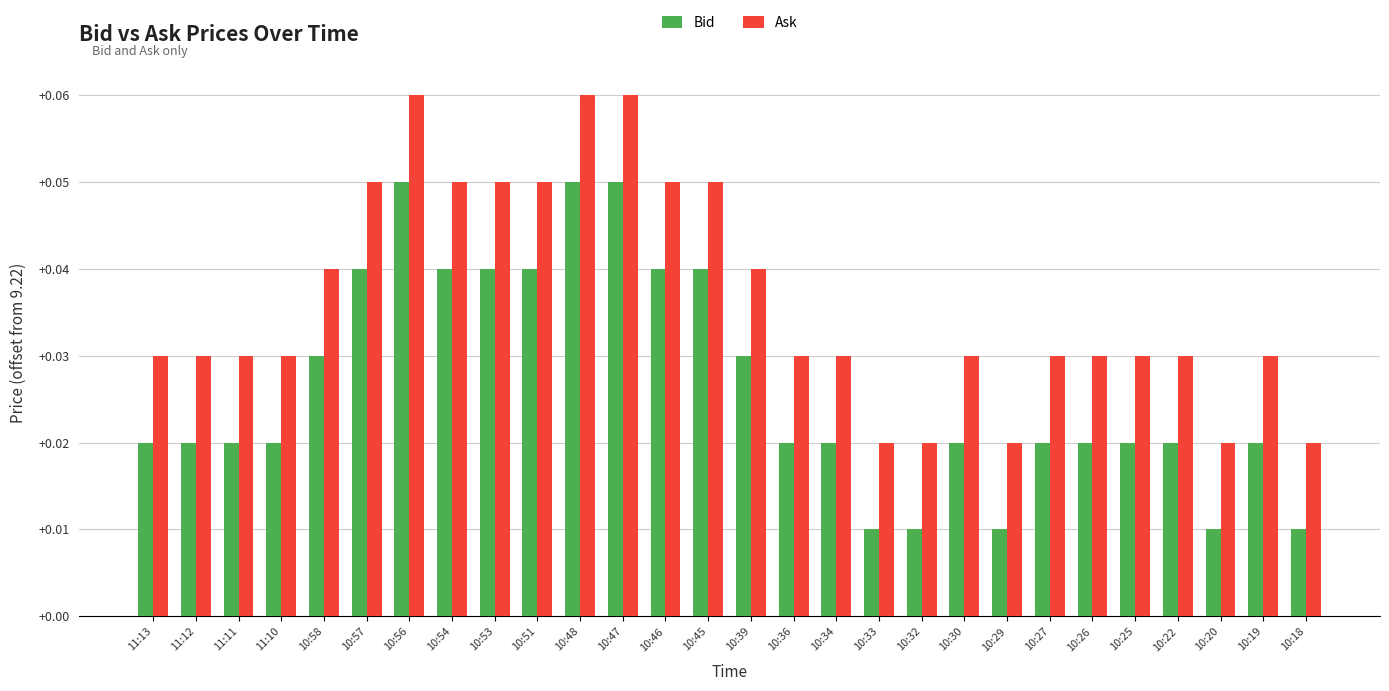

Is the value of Bid at 10:34 greater than the value of Ask at 10:34?

No